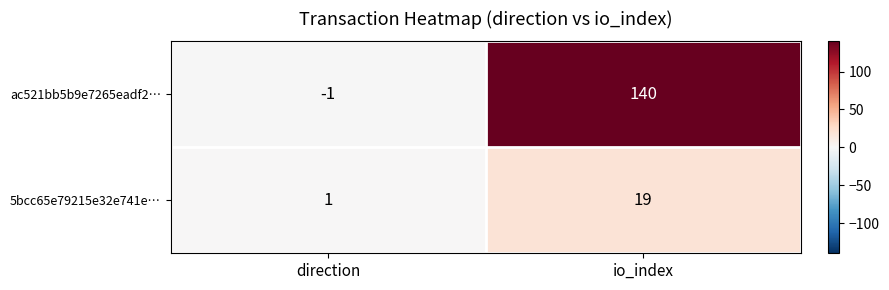

What is the spread (max minus min) of values at direction?

2